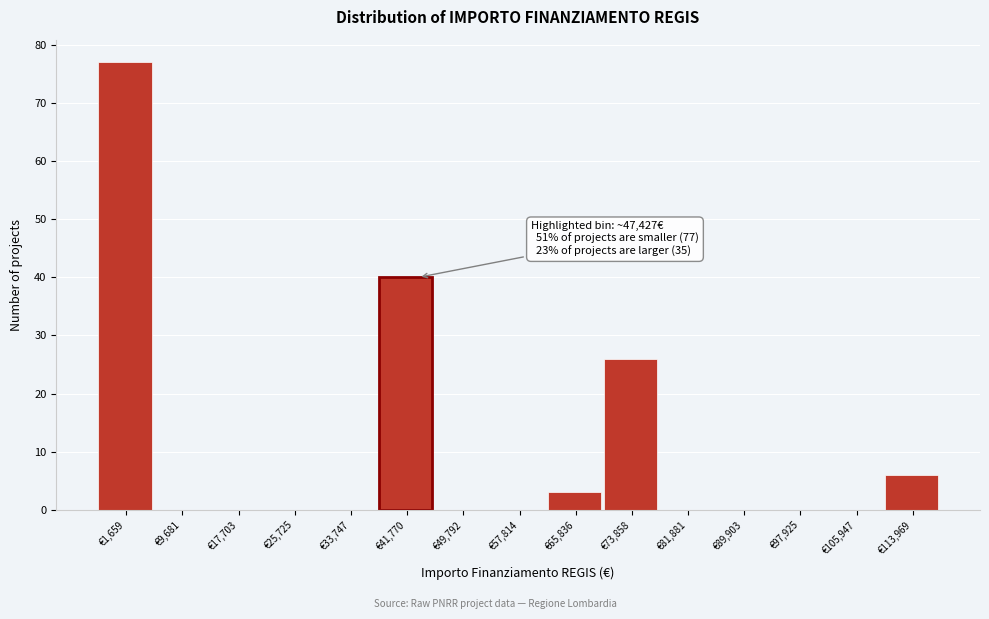

Reading left to right, transcribe all the data shown in this chart.

€1,659=77	€9,681=0	€17,703=0	€25,725=0	€33,747=0	€41,770=40	€49,792=0	€57,814=0	€65,836=3	€73,858=26	€81,881=0	€89,903=0	€97,925=0	€105,947=0	€113,969=6